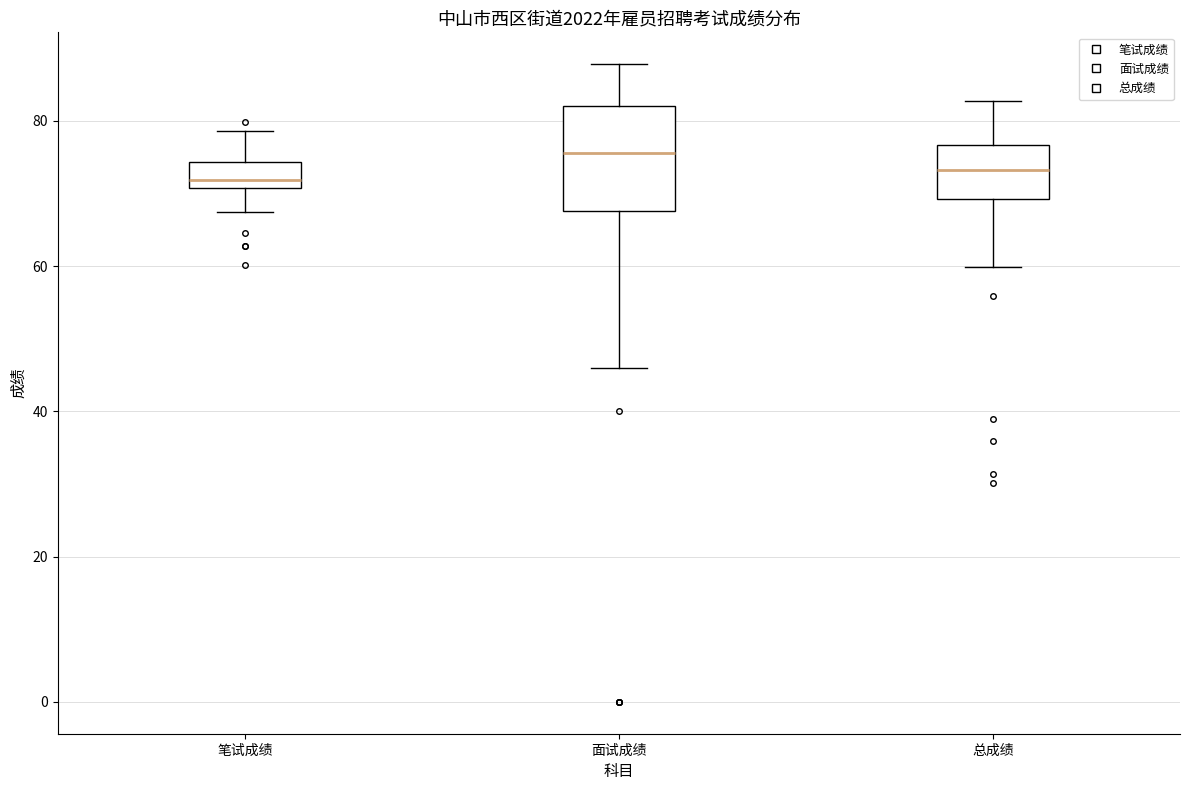

Reading left to right, transcribe this box plot: for each box, give where its median line is, the range the box spans, and where its two whiskers end, as read against the y-axis. The values are not printed on the chart, so give them approximately, as read against the axis.

笔试成绩: median 72, box 70 to 74, whiskers 68 to 78
面试成绩: median 76, box 68 to 82, whiskers 46 to 88
总成绩: median 74, box 70 to 76, whiskers 60 to 82